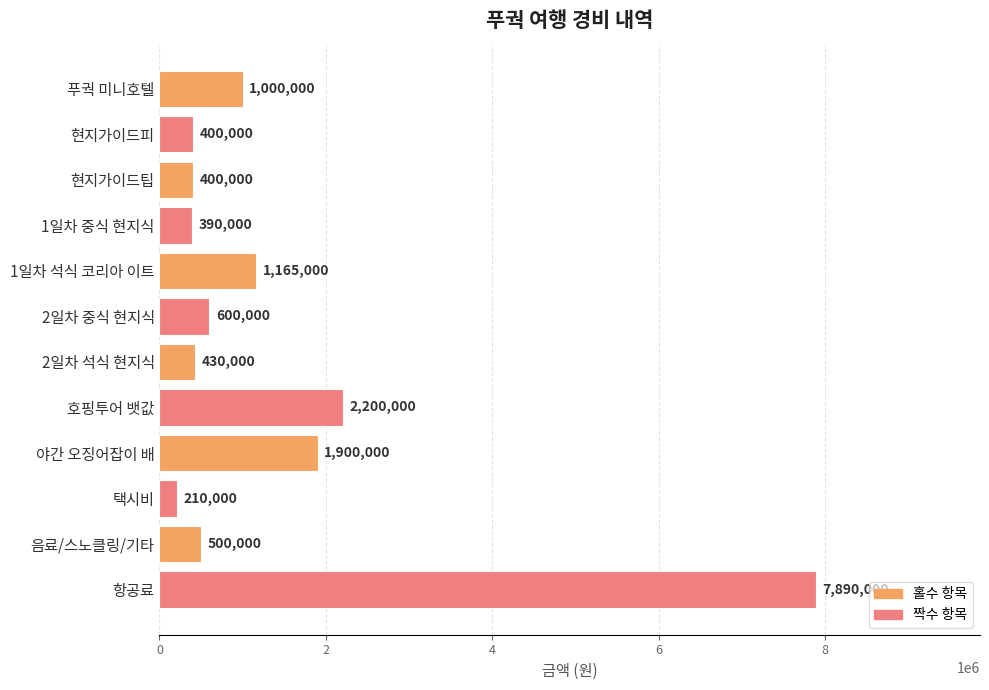

What is the value of the 4th bar from the top?

390000